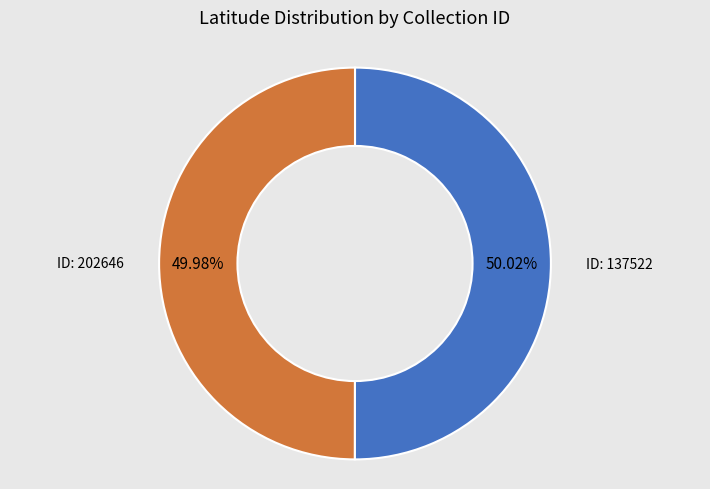

Does any single category account for the majority?

Yes